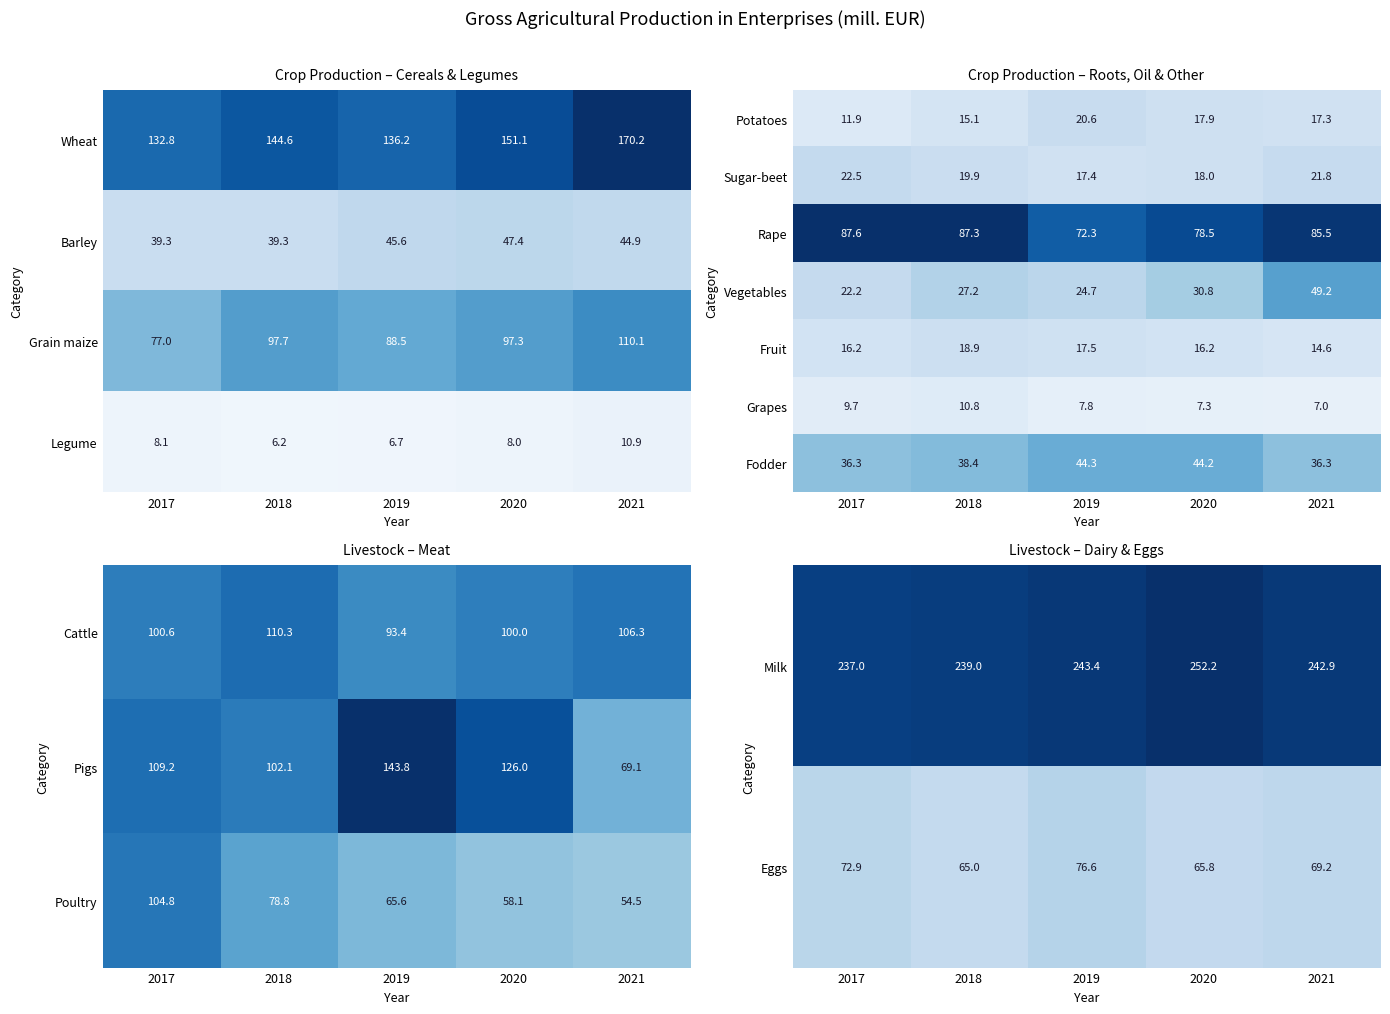

At which label does Fodder reach its peak?

2019